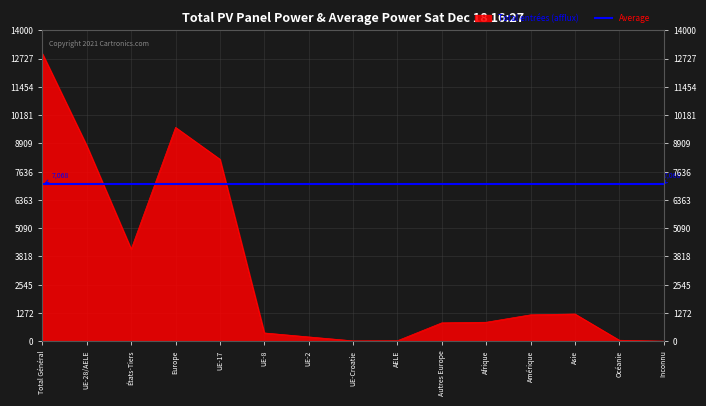

How many data points does each series have?

15